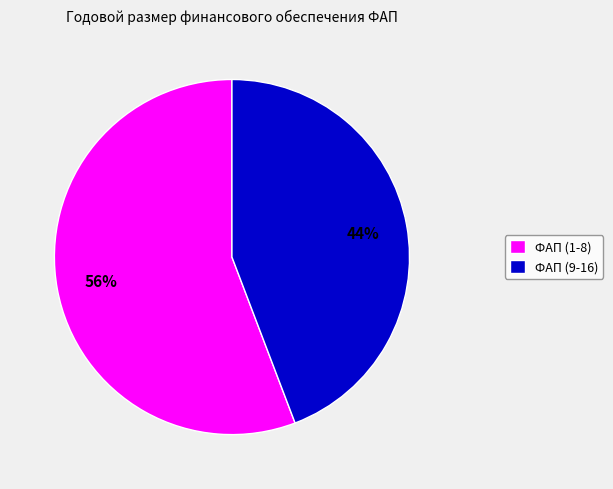

Is there any slice that represents more than half of the pie?

Yes